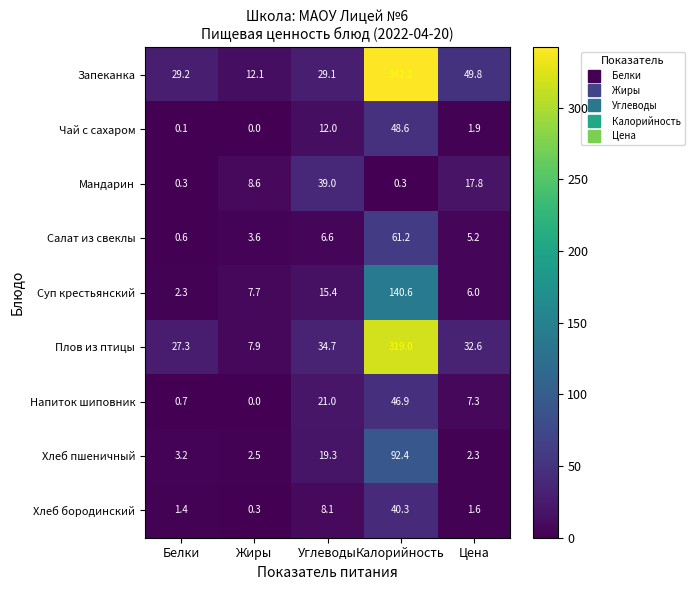

Which label corresponds to the largest value in the chart?

Калорийность